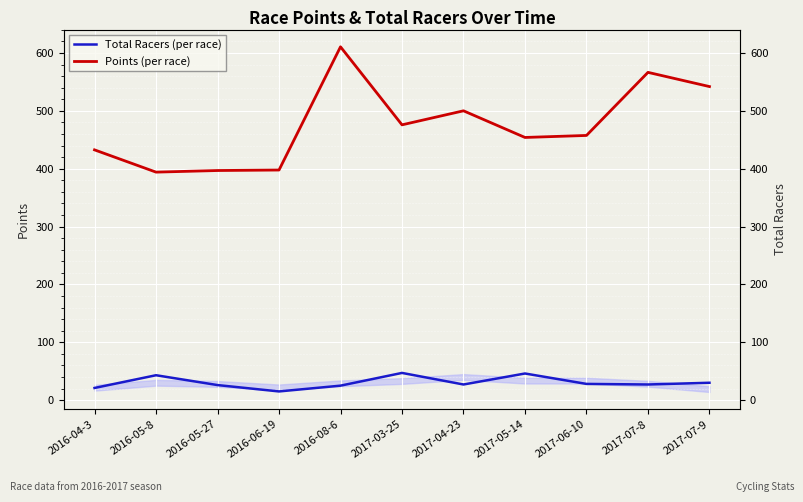

Does the chart display data point markers on the line(s)?

No